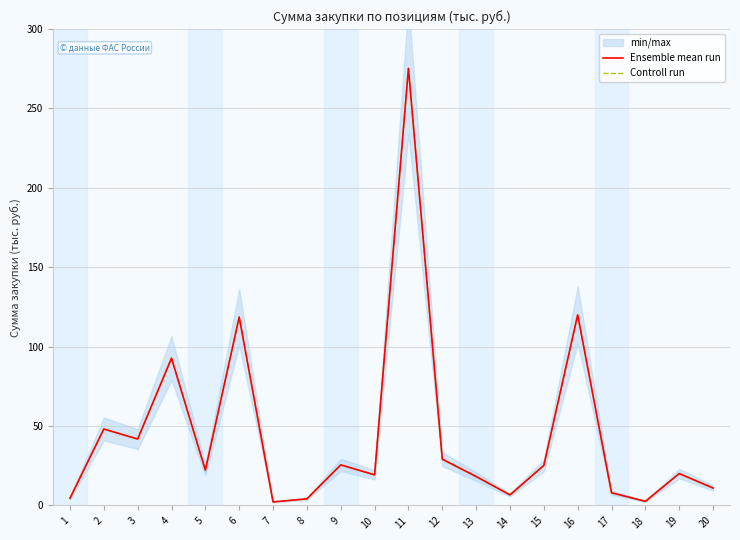

True or false: Ensemble mean run and Controll run cross at least once.

False